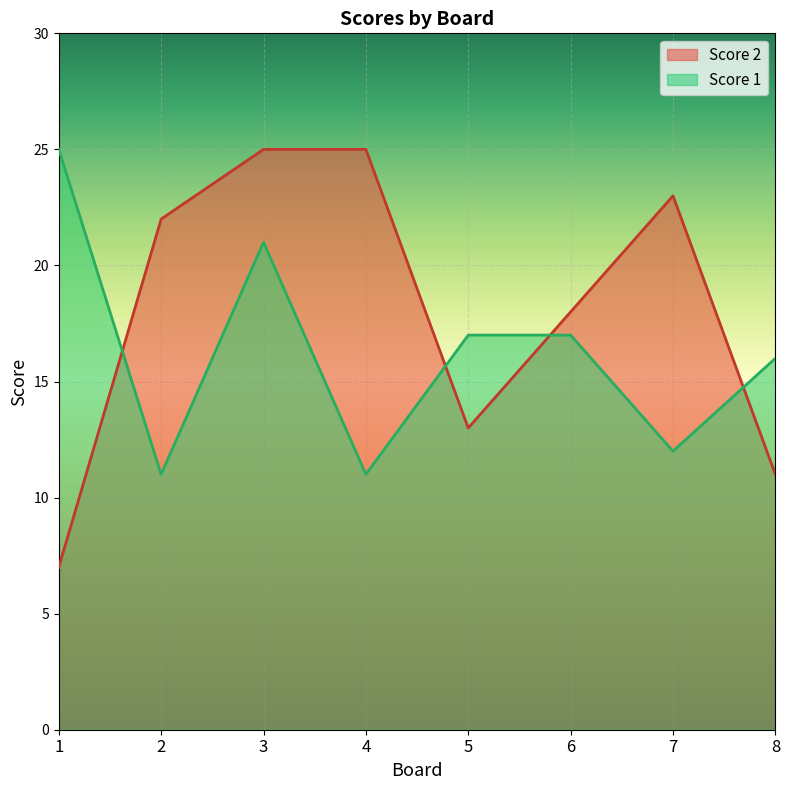

Is the value of Score 1 at 8 greater than the value of Score 2 at 4?

No